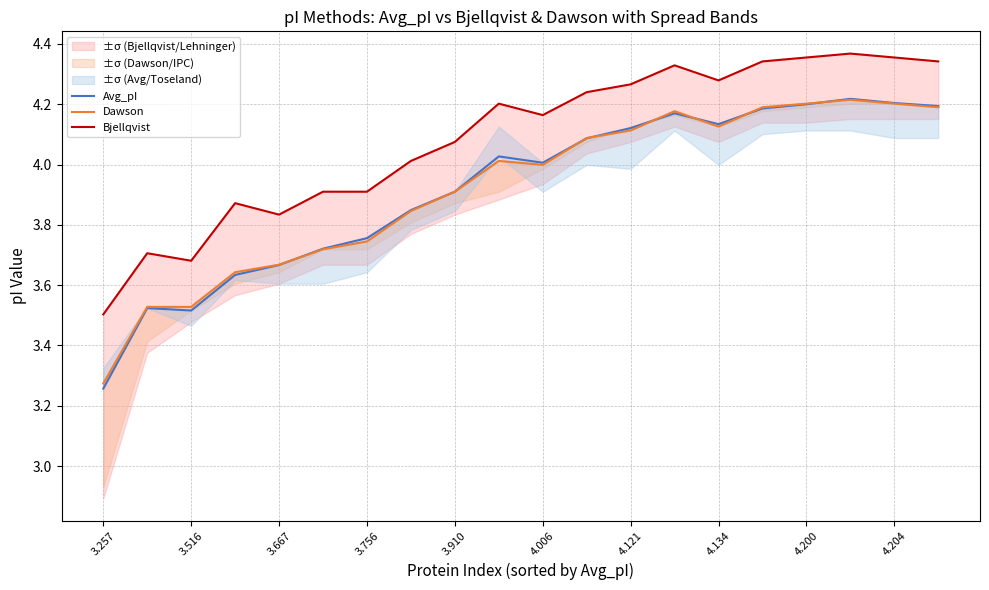

Which series has the largest total across all categories?

Bjellqvist